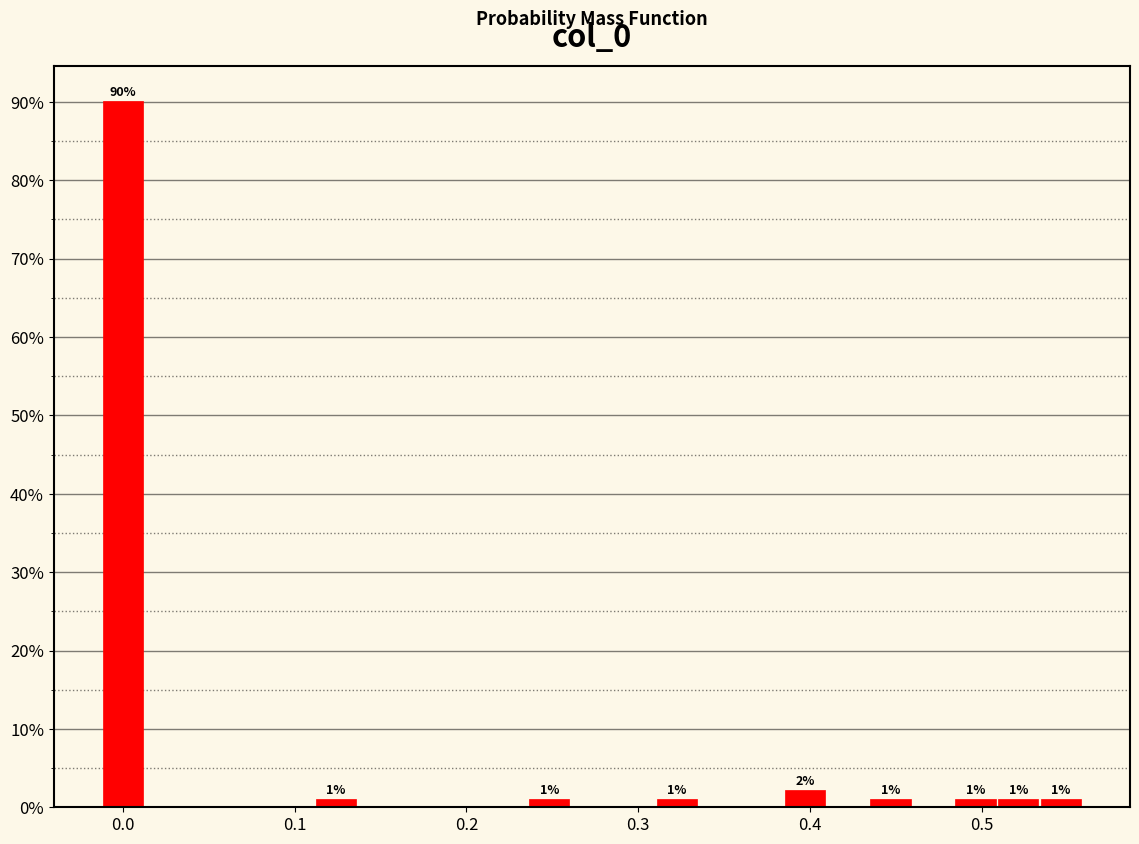

Read against the x-axis, roughly where is the centre of the tallest bar?

0.00